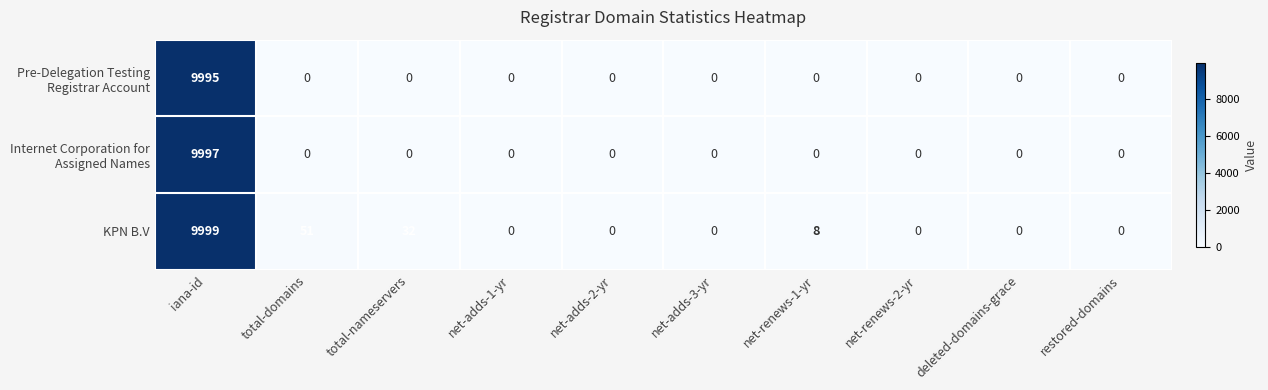

What is the difference between the maximum and minimum values in the KPN B.V series?

9999